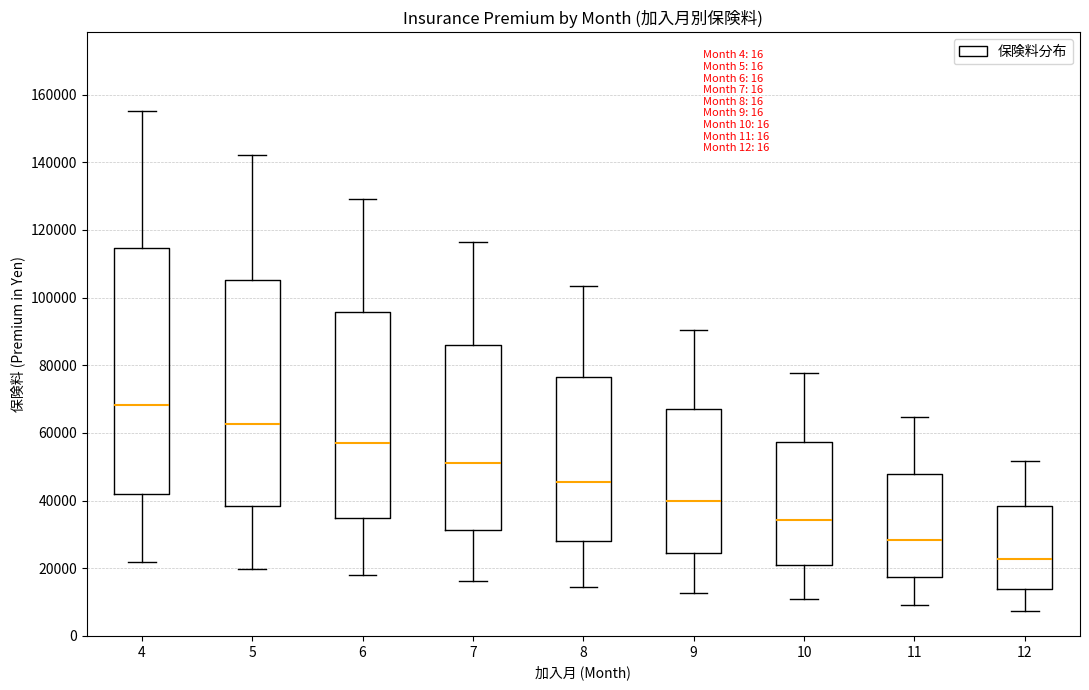

Comparing the boxes themselves (not the whiskers), which one is the tallest?

4